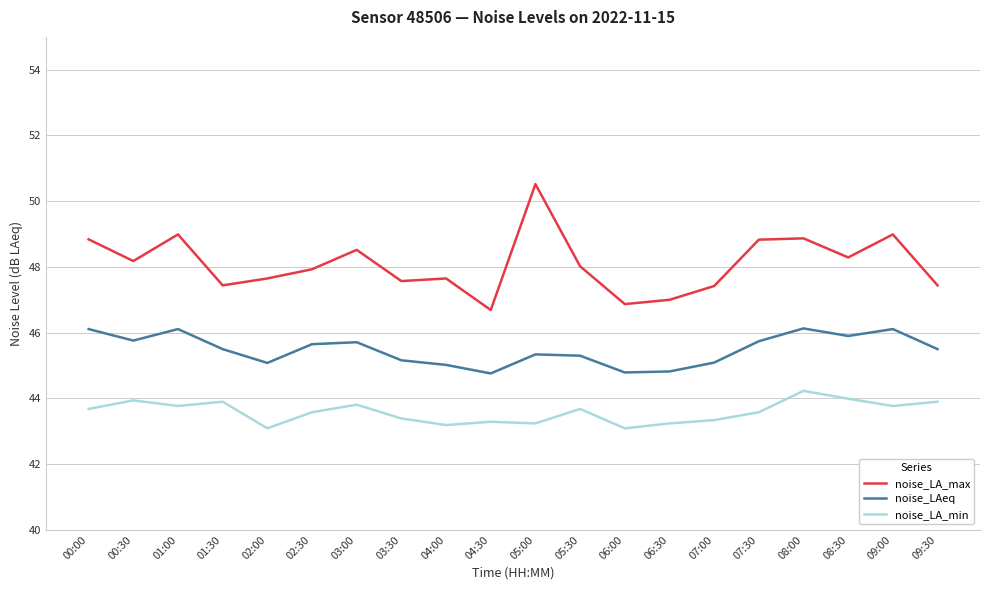

Rank the series by their maximum value, from lowest to highest.

noise_LA_min, noise_LAeq, noise_LA_max